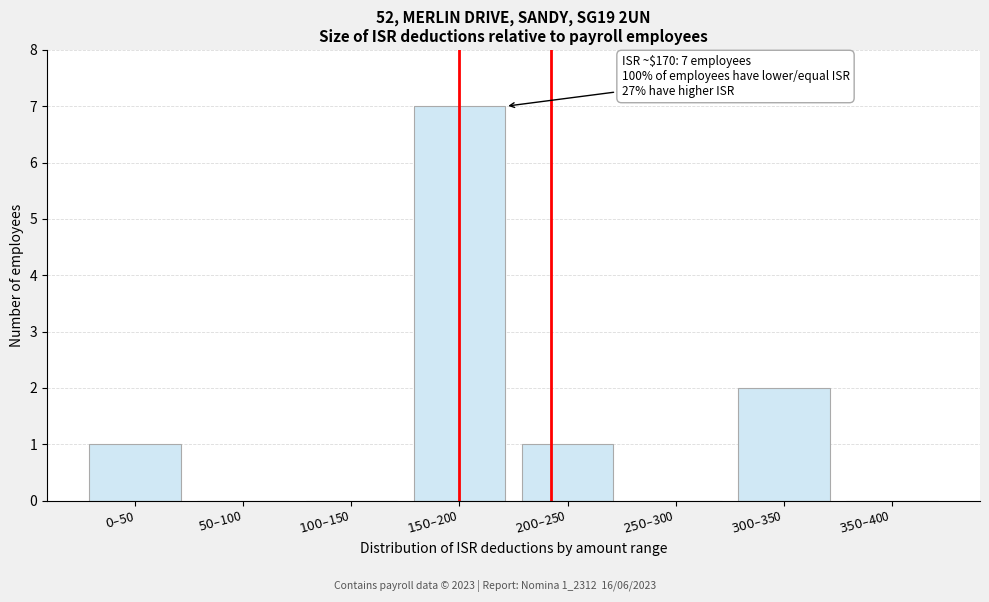

What is the sum of all values?

11